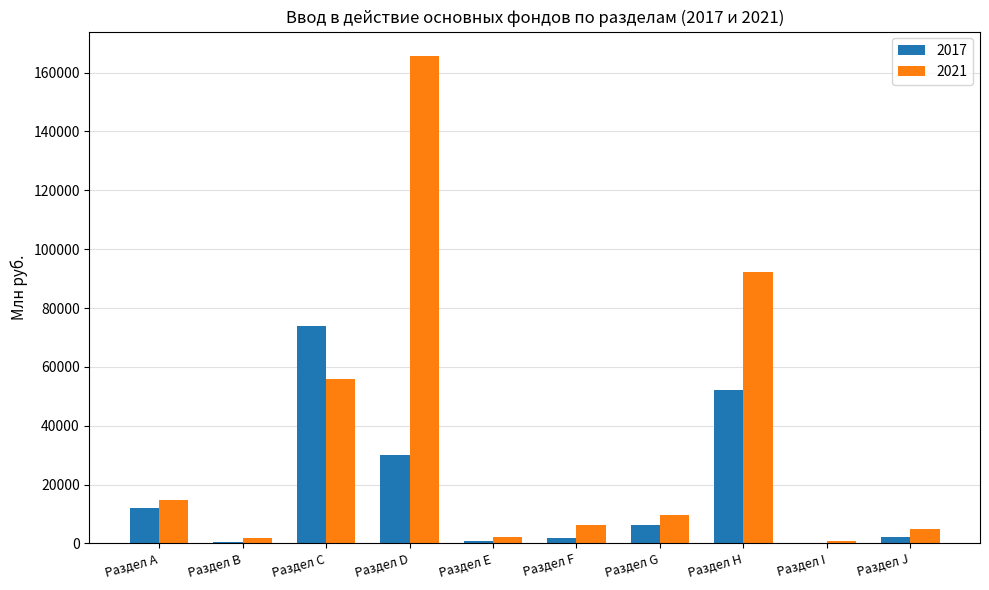

Where is 2021 nearest to the value 83310?

Раздел H